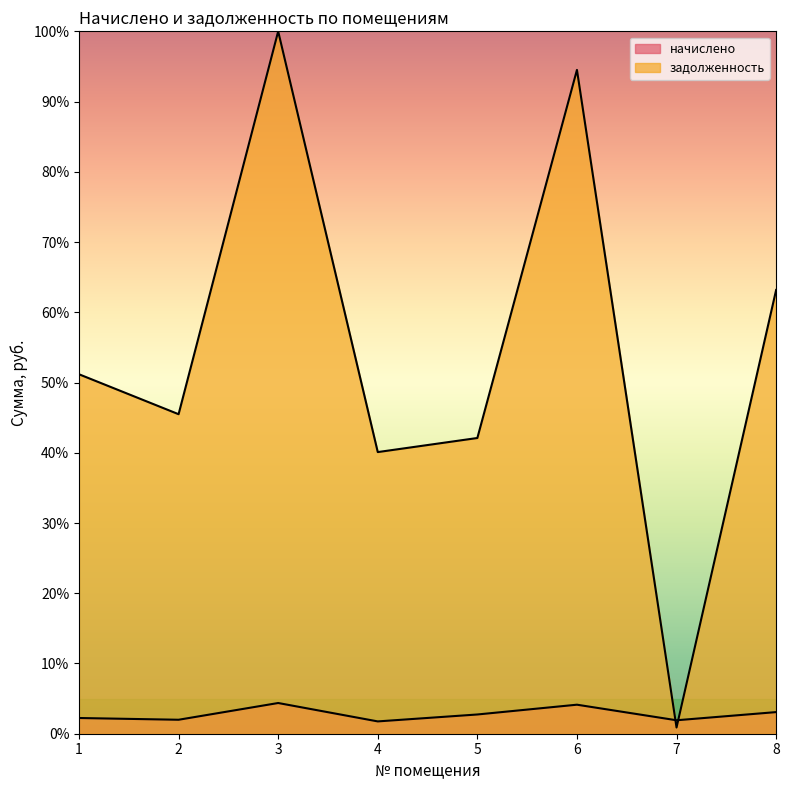

Which series ends up on top after the final intersection of задолженность and начислено?

задолженность